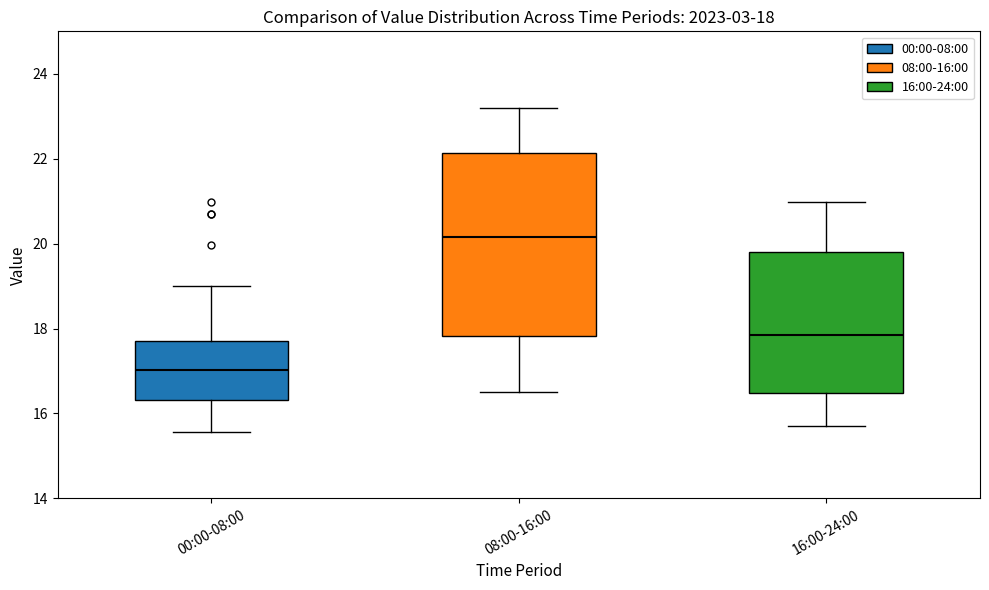

Which box is the tallest, from its lower edge to its upper edge?

08:00-16:00